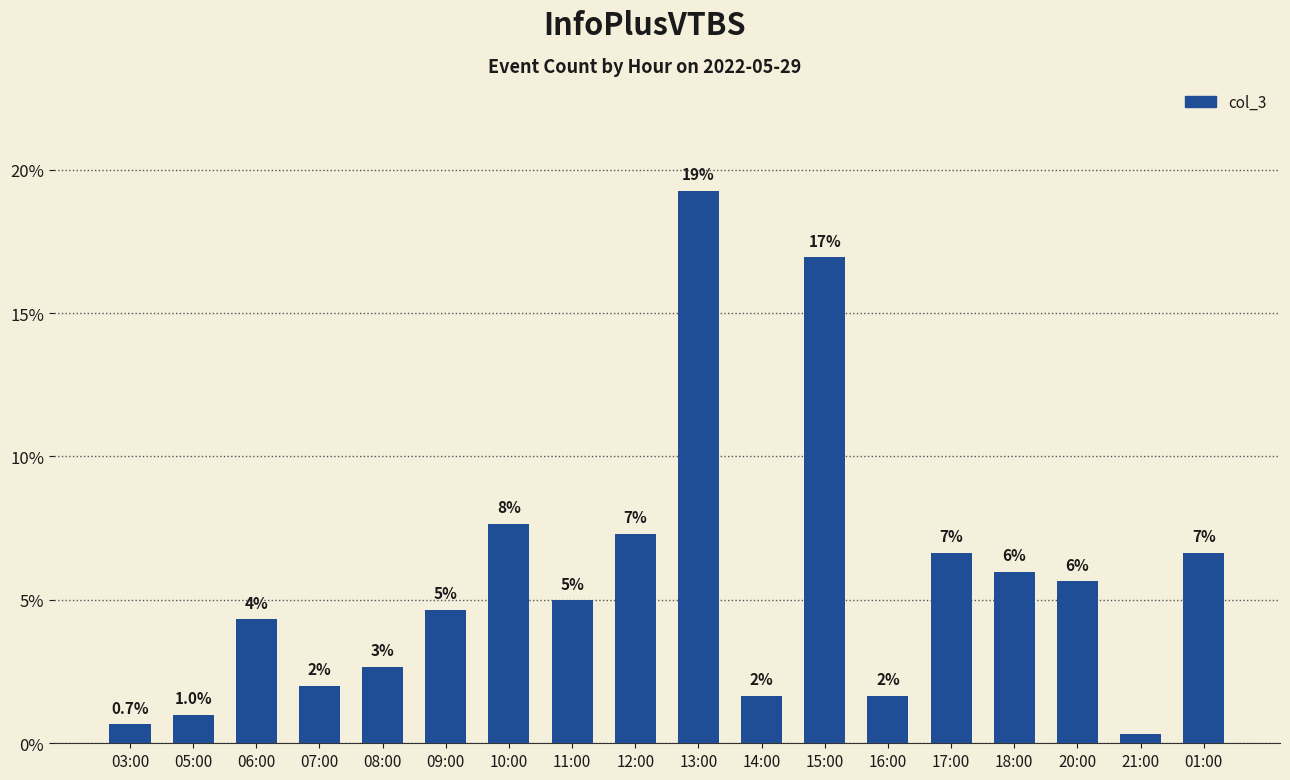

What is the greatest value displayed?

19.3